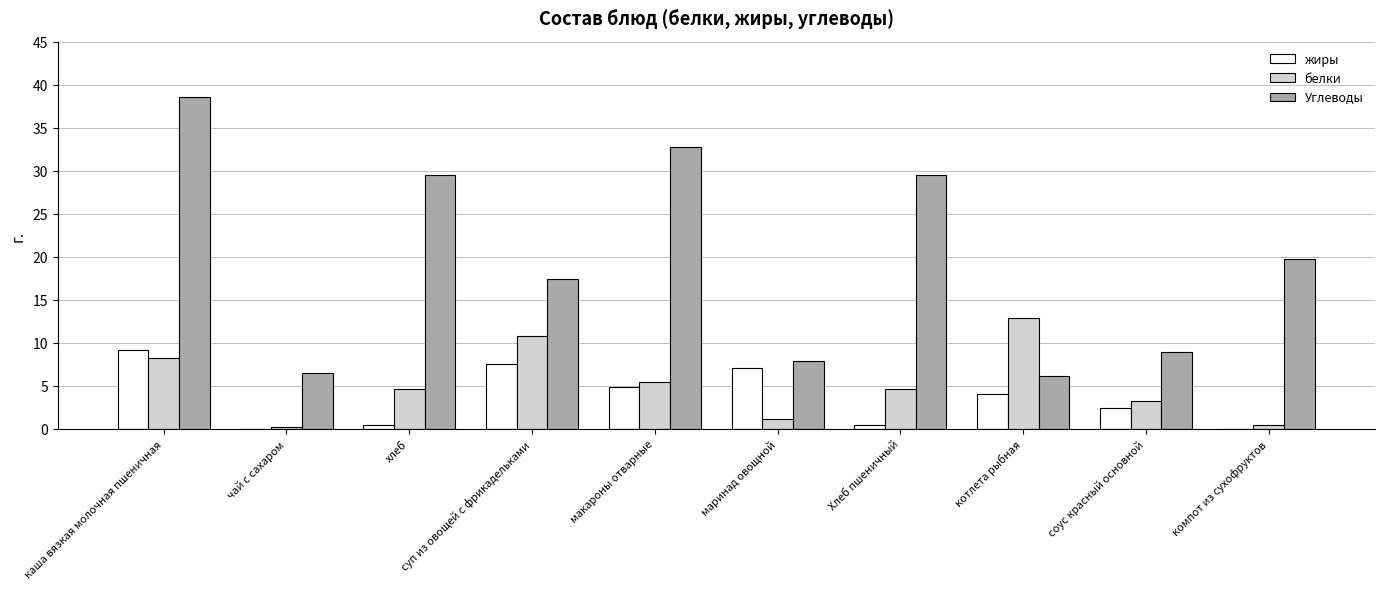

Which series has the widest spread of values?

Углеводы